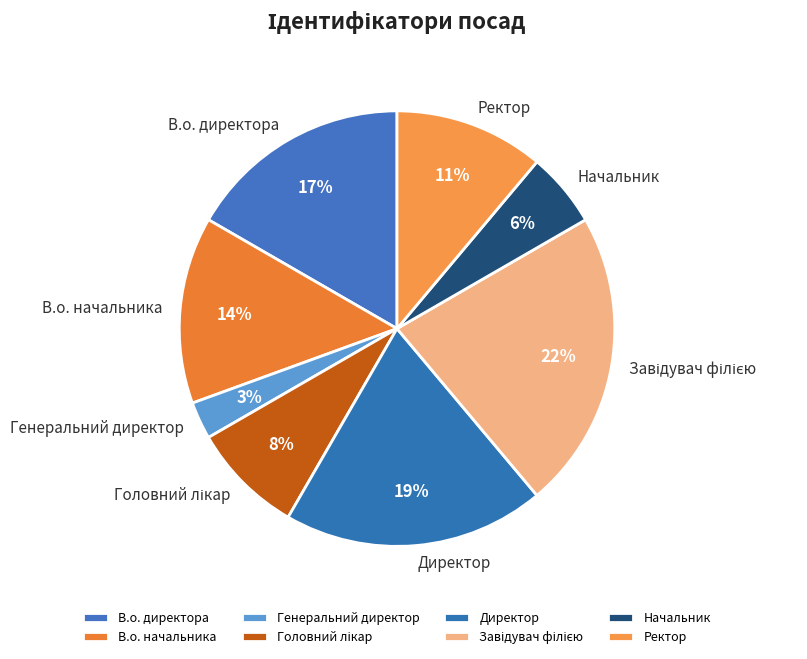

Do Директор and Ректор together represent more than half of the pie?

No